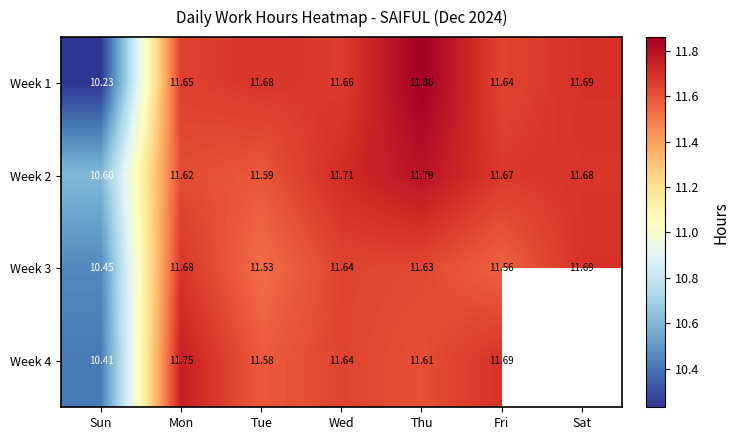

The Week 3 series shows 11.6 at Wed. True or false?

True